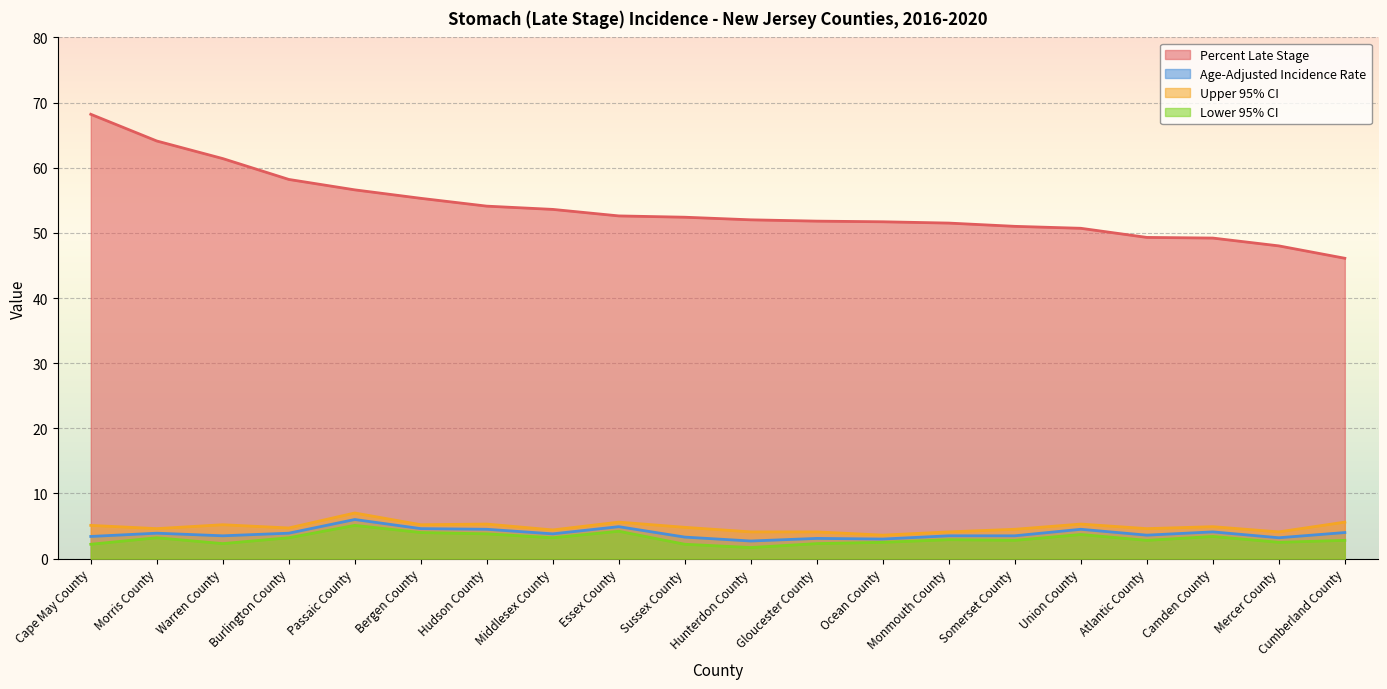

How many categories are shown in the chart?

20